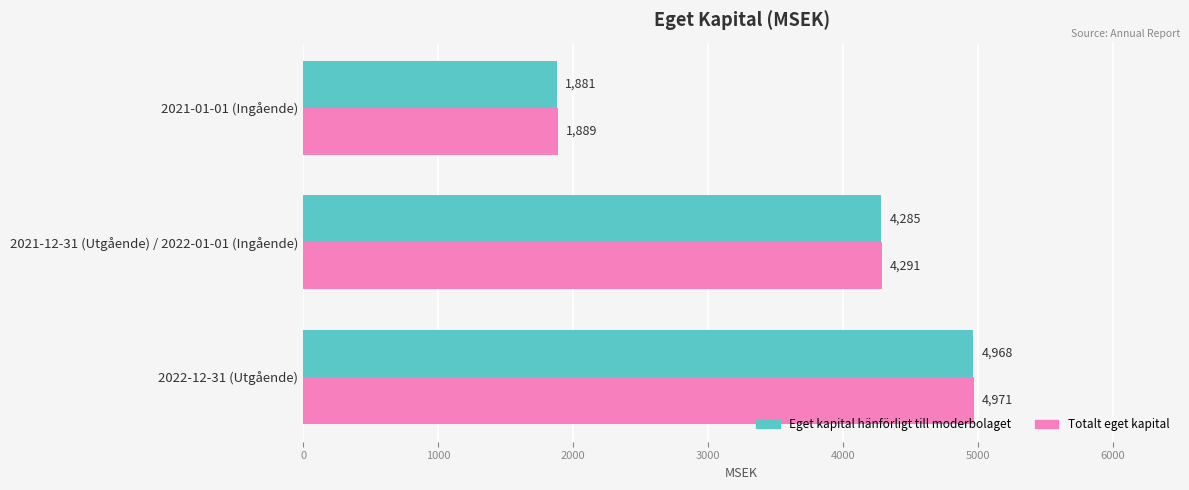

The value of Totalt eget kapital at 2021-12-31 (Utgående) / 2022-01-01 (Ingående) is 4291. True or false?

True